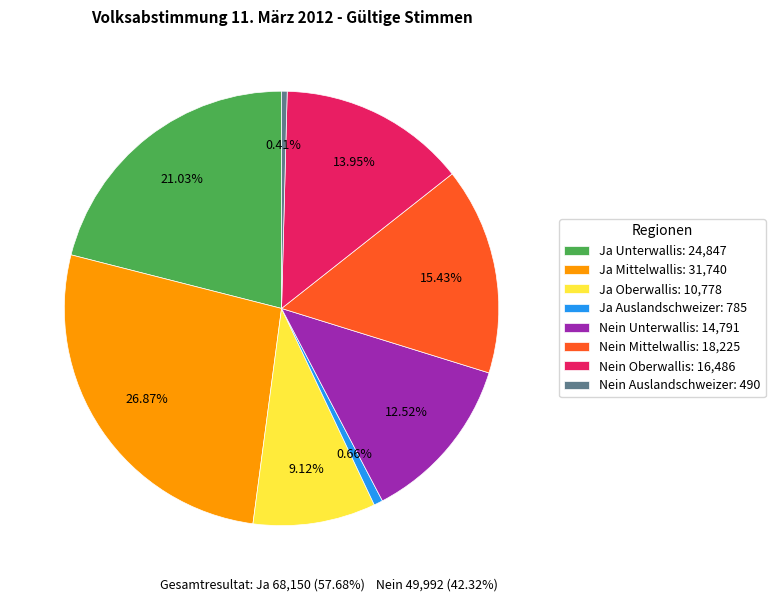

Approximately how many times larger is the value at Ja Mittelwallis compared to Nein Mittelwallis?

1.7